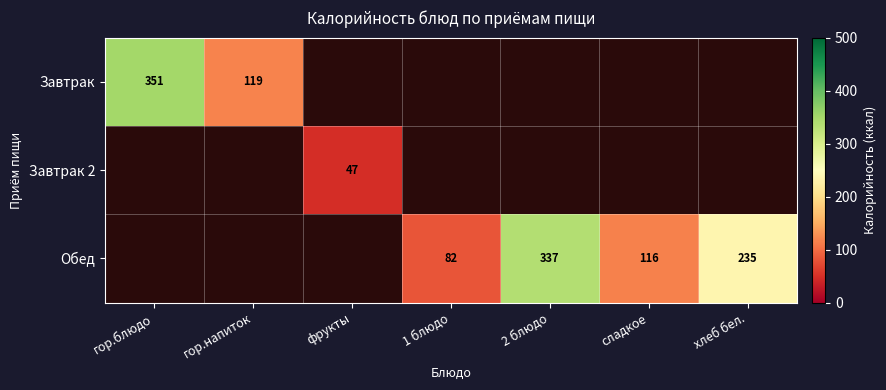

The Завтрак series shows 29 at гор.напиток. True or false?

False